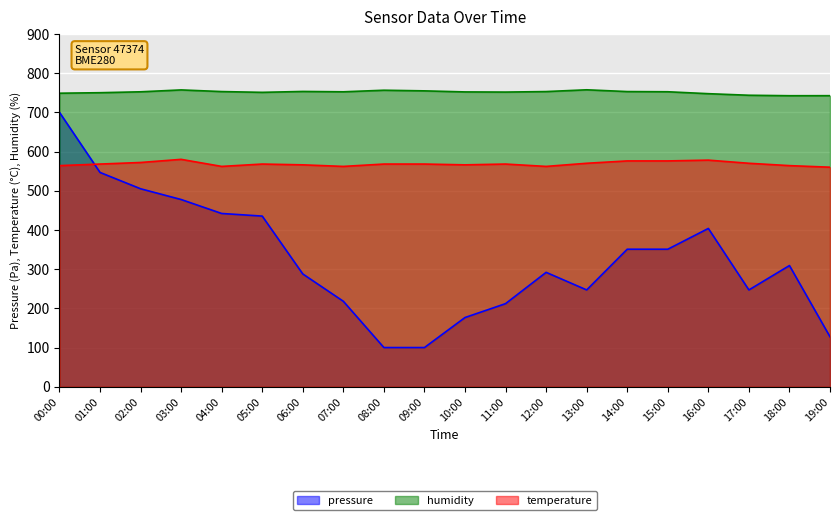

Which series has the largest range (max minus min)?

pressure